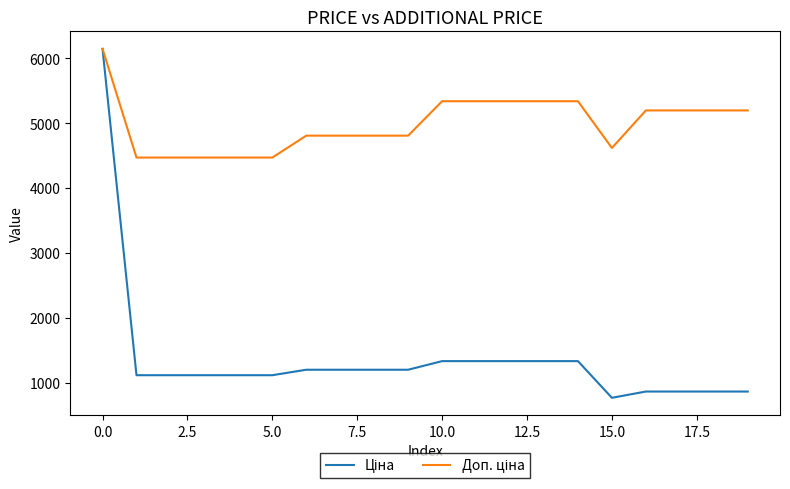

What is the smallest value displayed?

769.5